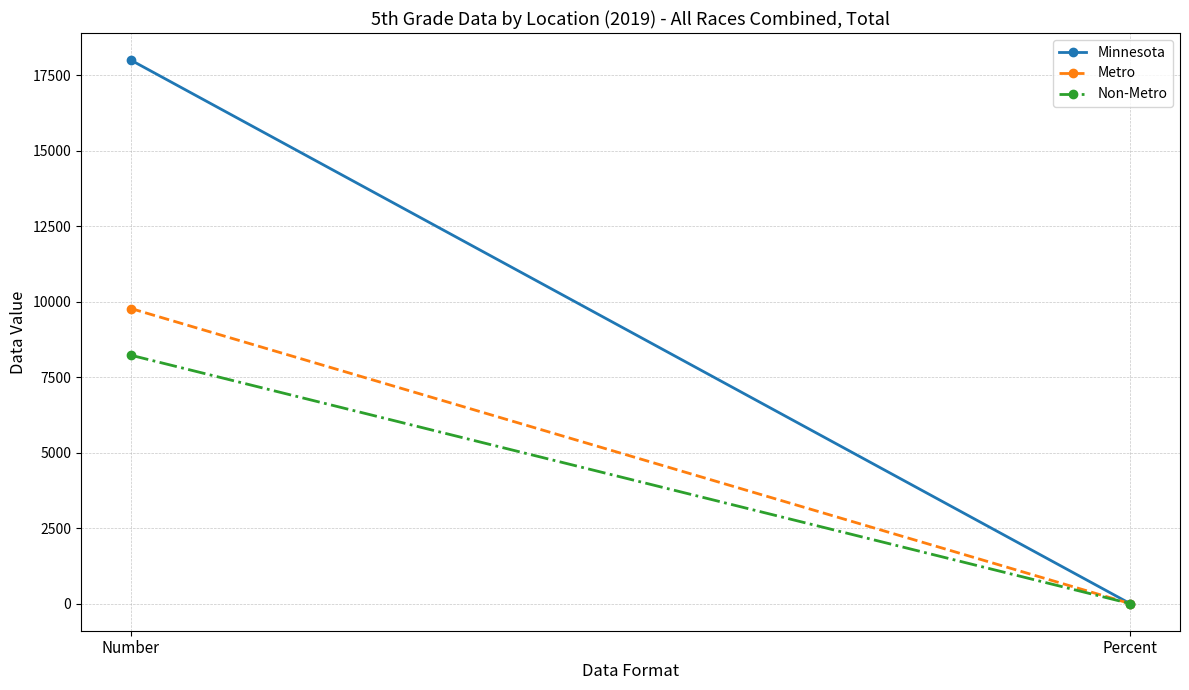

How many lines are shown in the chart?

3